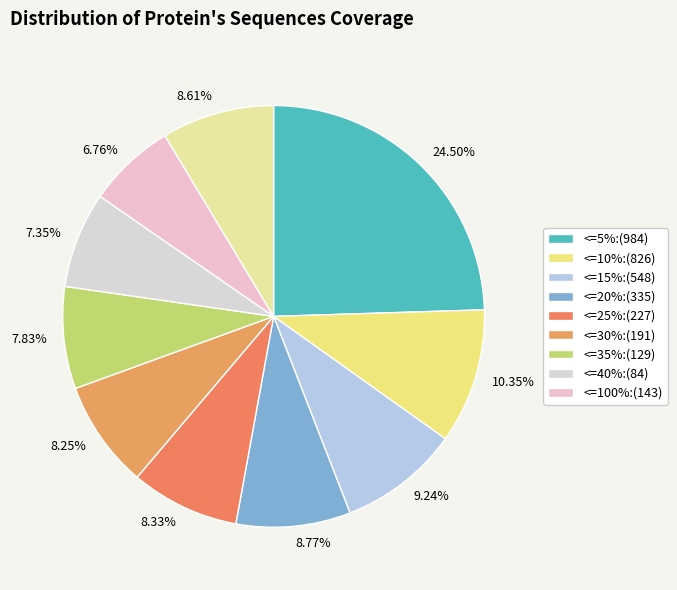

What is the largest slice in the pie chart?

24.50%